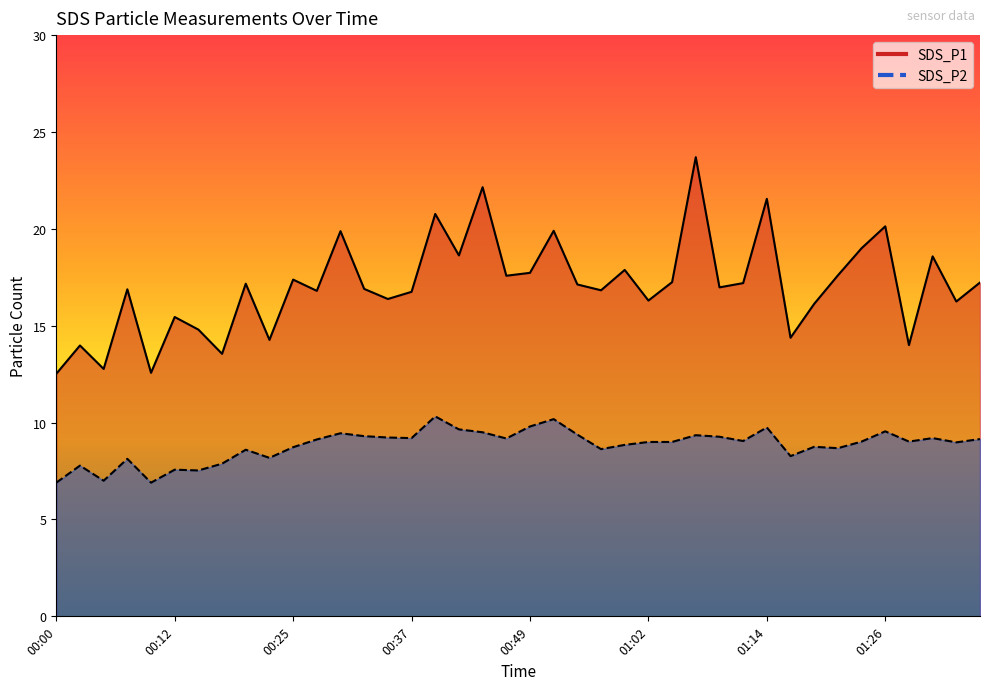

What is the difference between the maximum and minimum values in the SDS_P2 series?

3.4